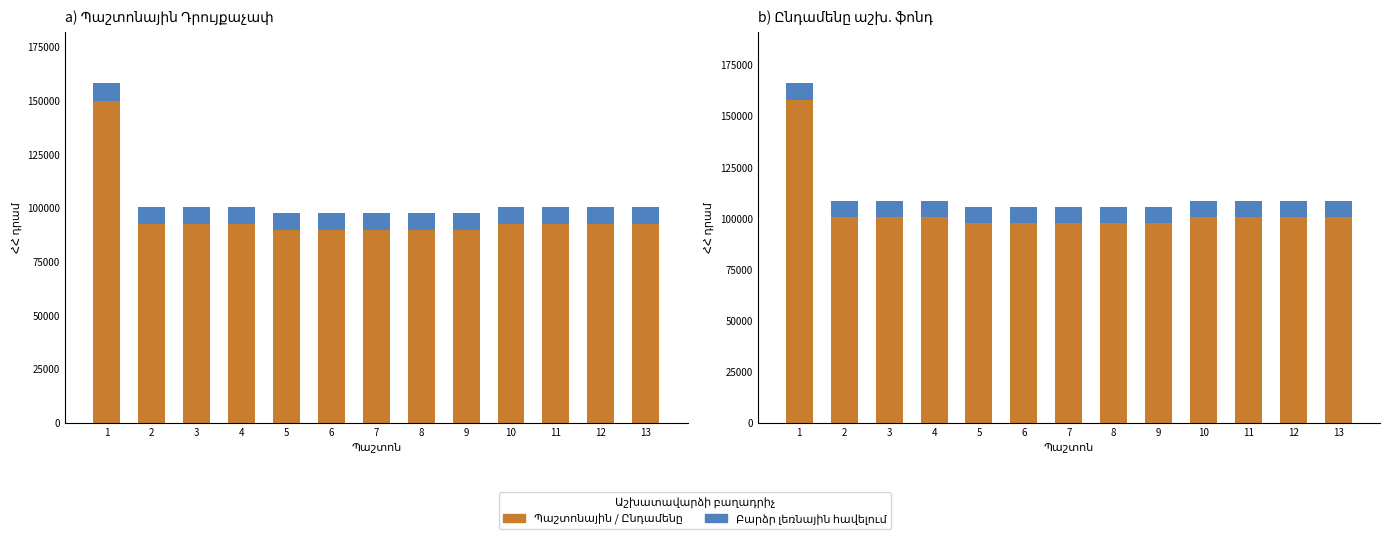

Is the value of Բարձր լեռնային at 5 greater than the value of Պաշտոնային Դրույքաչափ at 13?

No